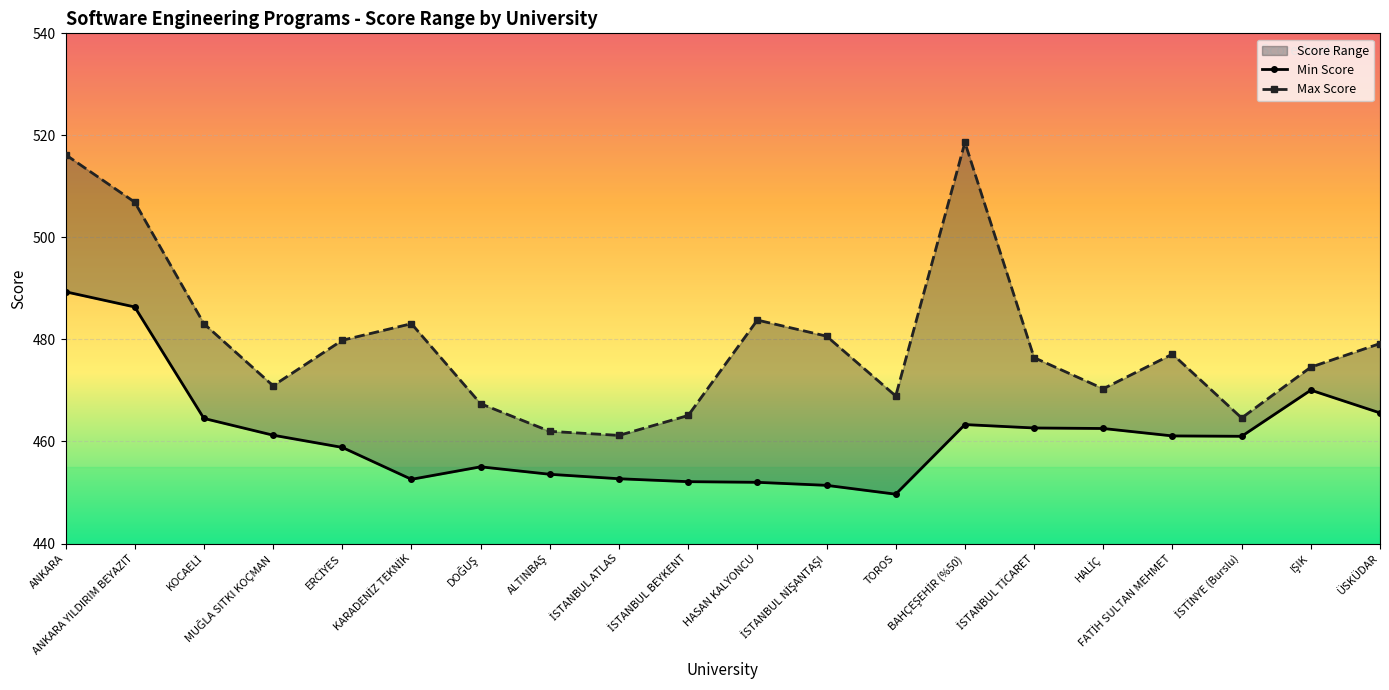

Reading right to left, extract all data points from this chart.

Min Score: ÜSKÜDAR=465.6	IŞIK=470.1	İSTİNYE (Burslu)=461.0	FATİH SULTAN MEHMET=461.1	HALİÇ=462.5	İSTANBUL TİCARET=462.6	BAHÇEŞEHİR (%50)=463.3	TOROS=449.7	İSTANBUL NİŞANTAŞI=451.4	HASAN KALYONCU=452.0	İSTANBUL BEYKENT=452.1	İSTANBUL ATLAS=452.7	ALTINBAŞ=453.6	DOĞUŞ=455.0	KARADENİZ TEKNİK=452.6	ERCİYES=458.8	MUĞLA SITKI KOÇMAN=461.2	KOCAELİ=464.5	ANKARA YILDIRIM BEYAZIT=486.4	ANKARA=489.3
Max Score: ÜSKÜDAR=479.2	IŞIK=474.6	İSTİNYE (Burslu)=464.6	FATİH SULTAN MEHMET=477.1	HALİÇ=470.3	İSTANBUL TİCARET=476.4	BAHÇEŞEHİR (%50)=518.6	TOROS=468.9	İSTANBUL NİŞANTAŞI=480.6	HASAN KALYONCU=483.8	İSTANBUL BEYKENT=465.1	İSTANBUL ATLAS=461.2	ALTINBAŞ=462.0	DOĞUŞ=467.4	KARADENİZ TEKNİK=483.1	ERCİYES=479.8	MUĞLA SITKI KOÇMAN=470.9	KOCAELİ=483.1	ANKARA YILDIRIM BEYAZIT=506.9	ANKARA=516.2